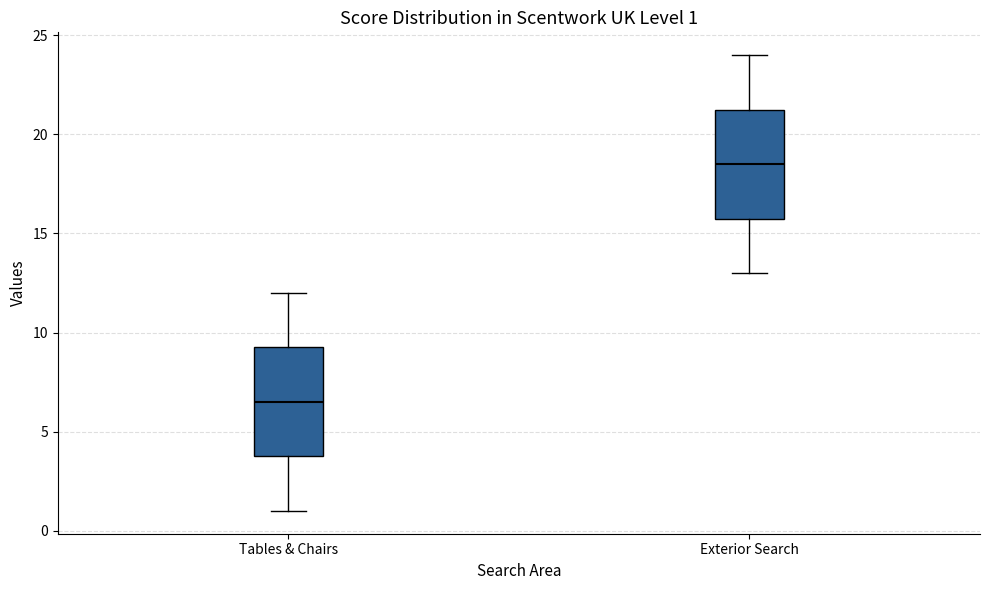

Which box has the highest median line?

Exterior Search